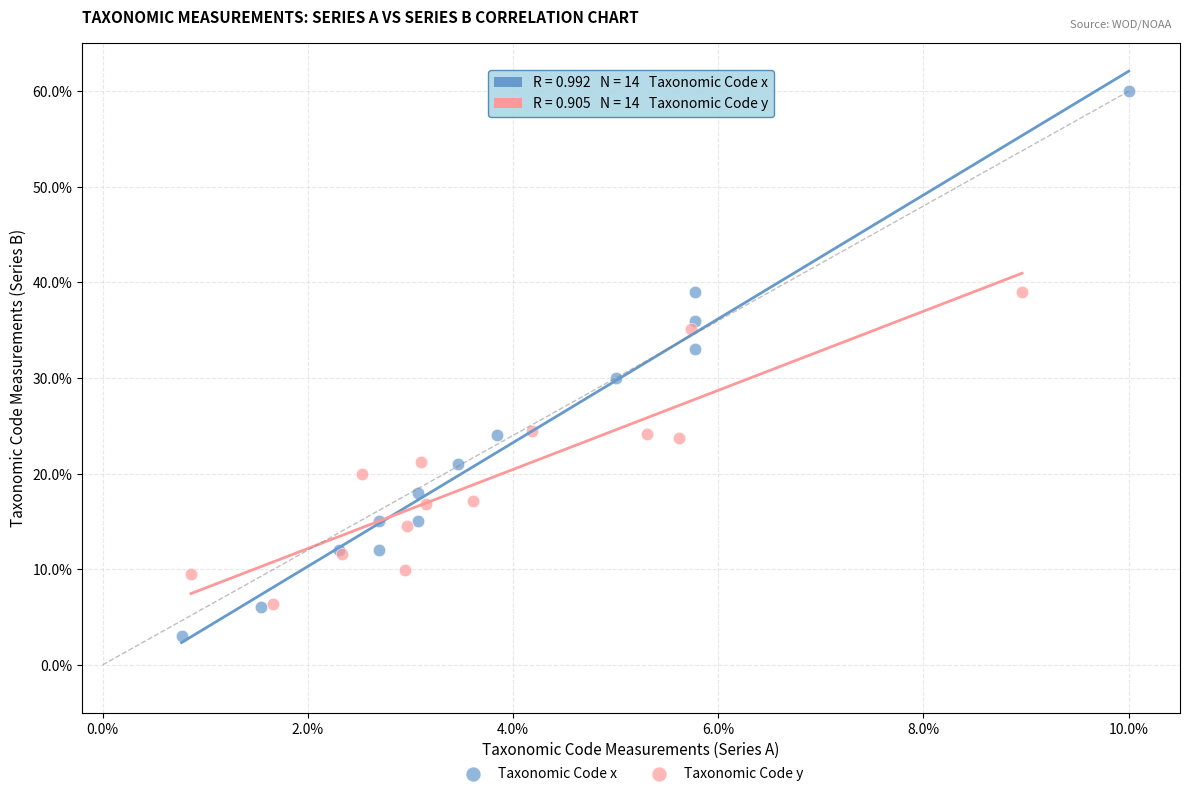

Which series has the widest spread of Y values?

Taxonomic Code x